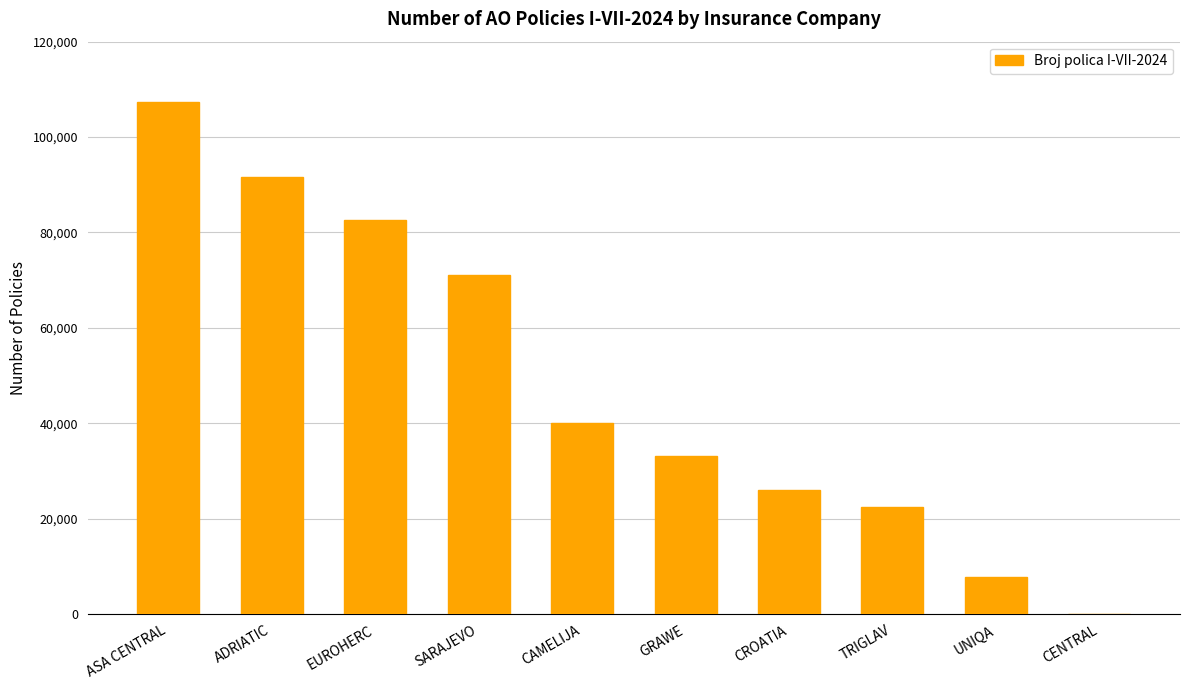

What is the sum of all values?

481636